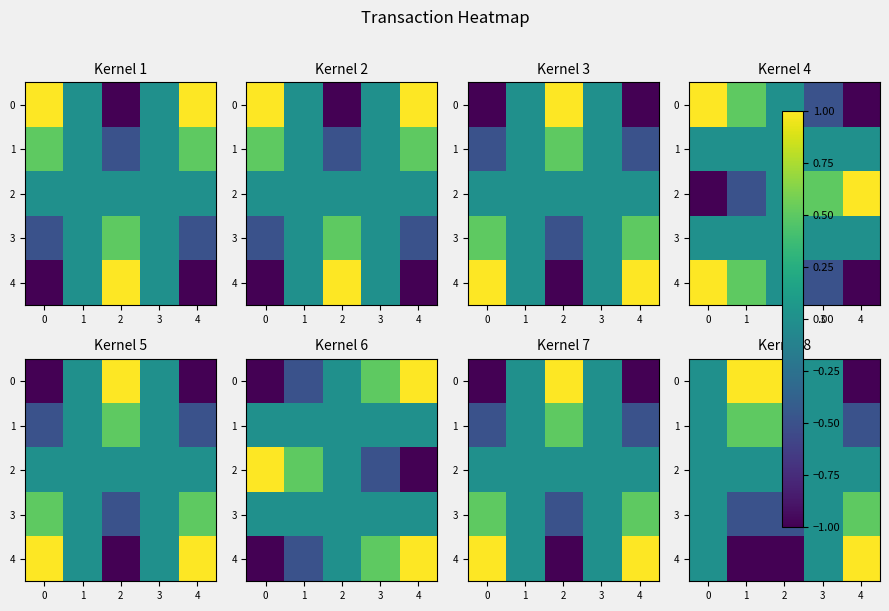

Rank the series at 1 from highest to lowest value.

0, 1, 2, 3, 4